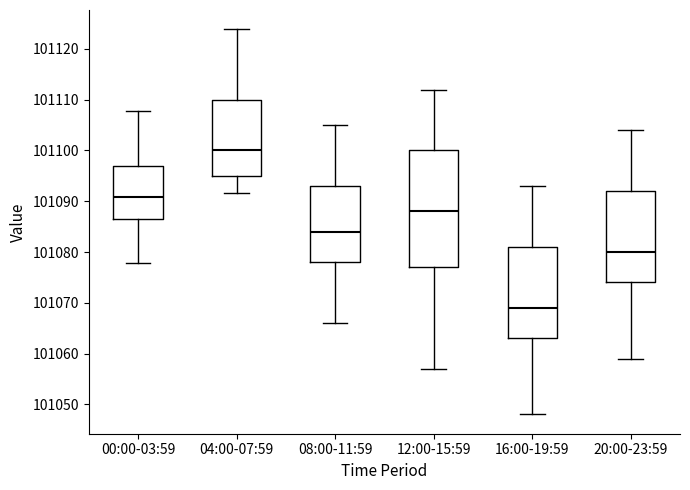

Reading left to right, read every box against the y-axis: the position of its median line, the range the box covers, and the ends of its whiskers. The values are not printed on the chart, so give them approximately, as read against the axis.

00:00-03:59: median 101091, box 101086 to 101097, whiskers 101078 to 101108
04:00-07:59: median 101100, box 101095 to 101110, whiskers 101092 to 101124
08:00-11:59: median 101084, box 101078 to 101093, whiskers 101066 to 101105
12:00-15:59: median 101088, box 101077 to 101100, whiskers 101057 to 101112
16:00-19:59: median 101069, box 101063 to 101081, whiskers 101048 to 101093
20:00-23:59: median 101080, box 101074 to 101092, whiskers 101059 to 101104